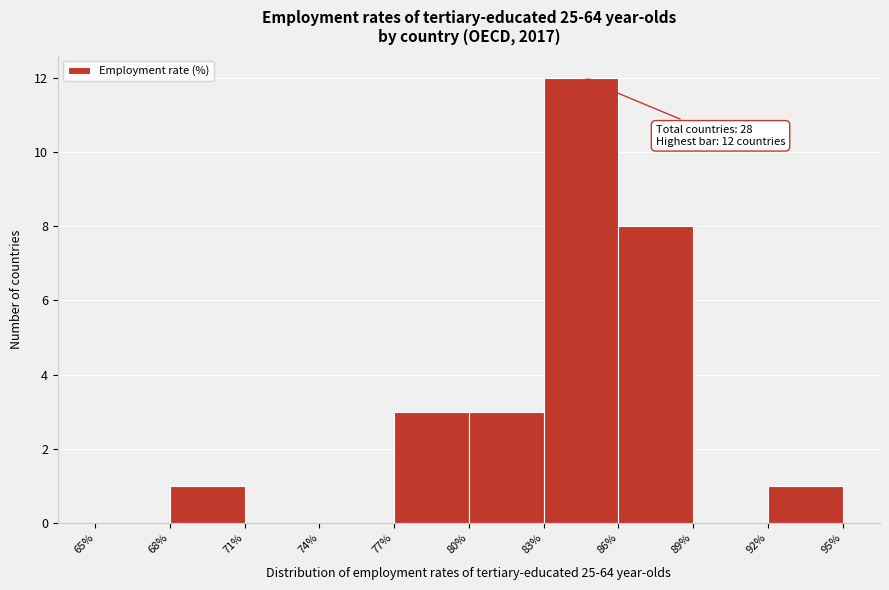

Over which range of the x-axis is the bar tallest?

83% to 86%